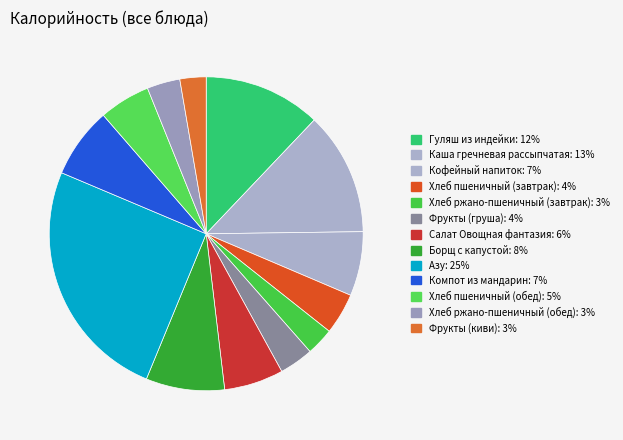

To the nearest percent, what is the average slice percentage?

8%